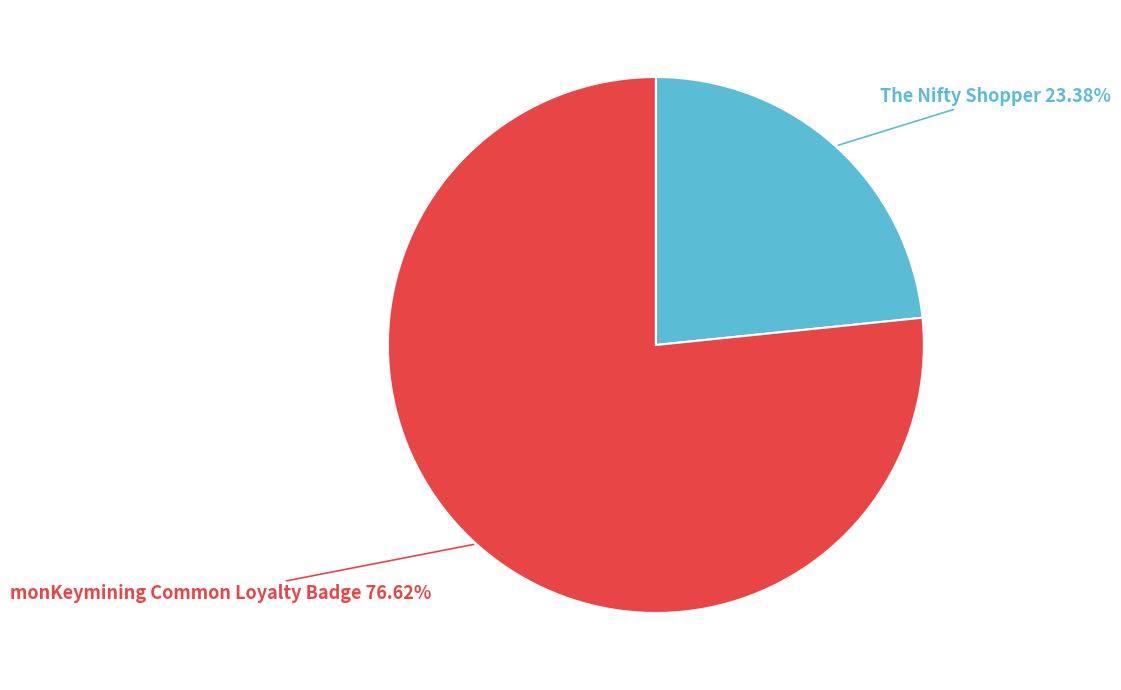

Is there a majority slice in this chart?

Yes